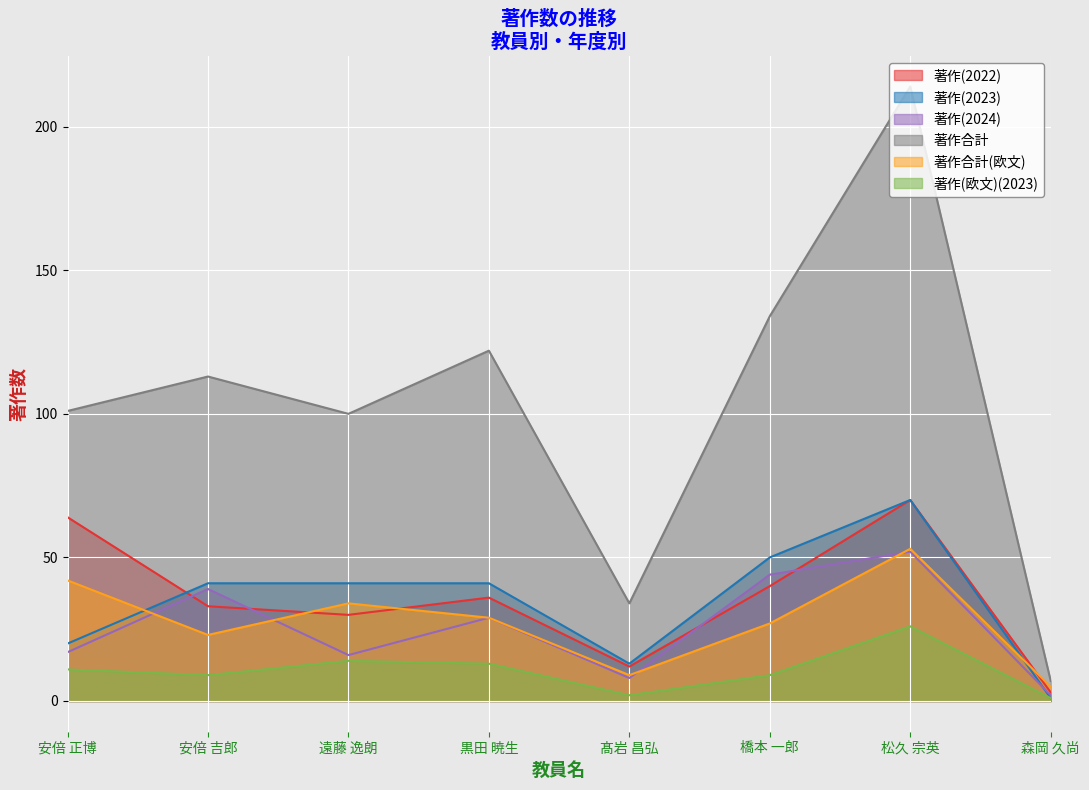

Does the chart display data point markers on the line(s)?

No